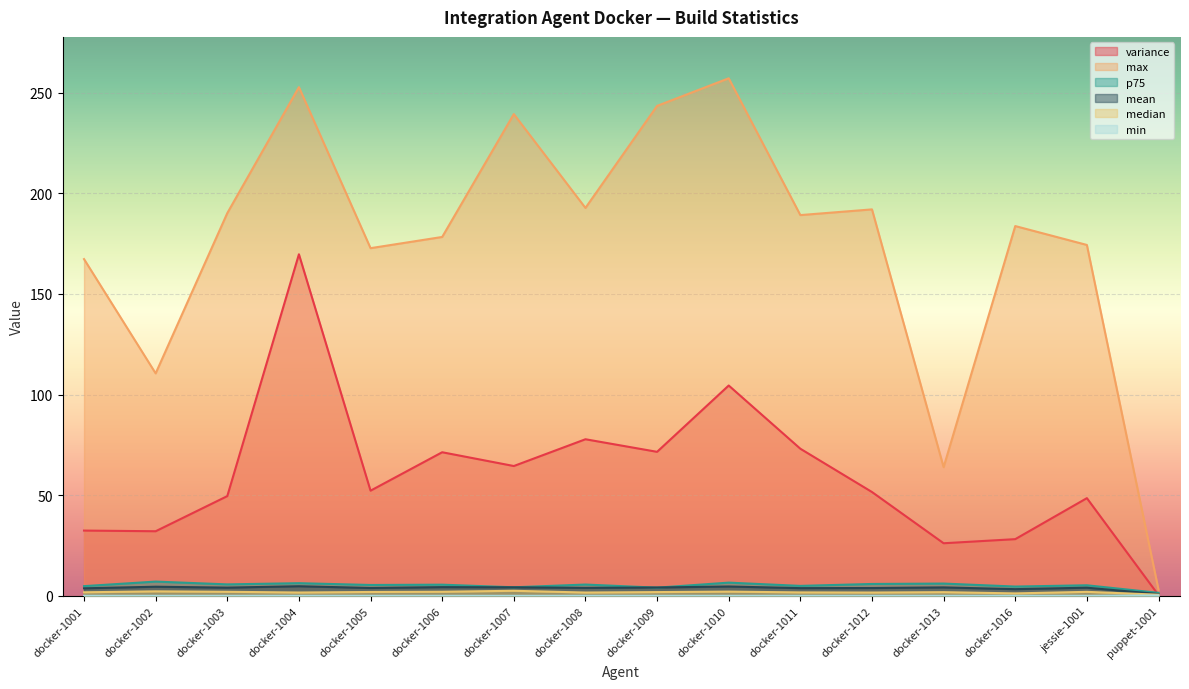

True or false: min has a value of 0.0 at docker-1003.

True